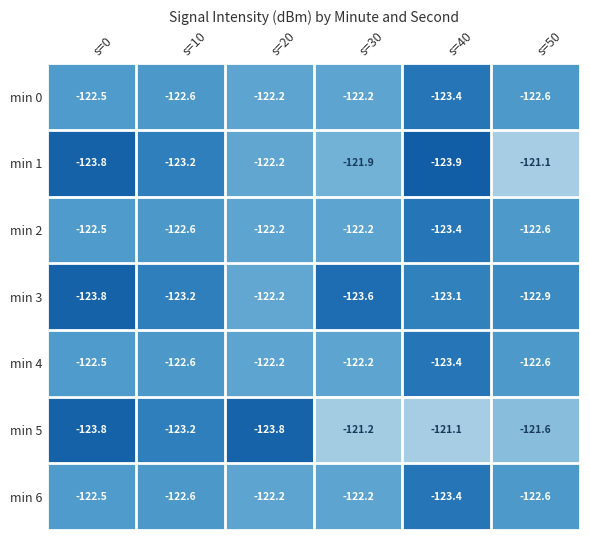

What is the average value of the min 4 series?

-122.6